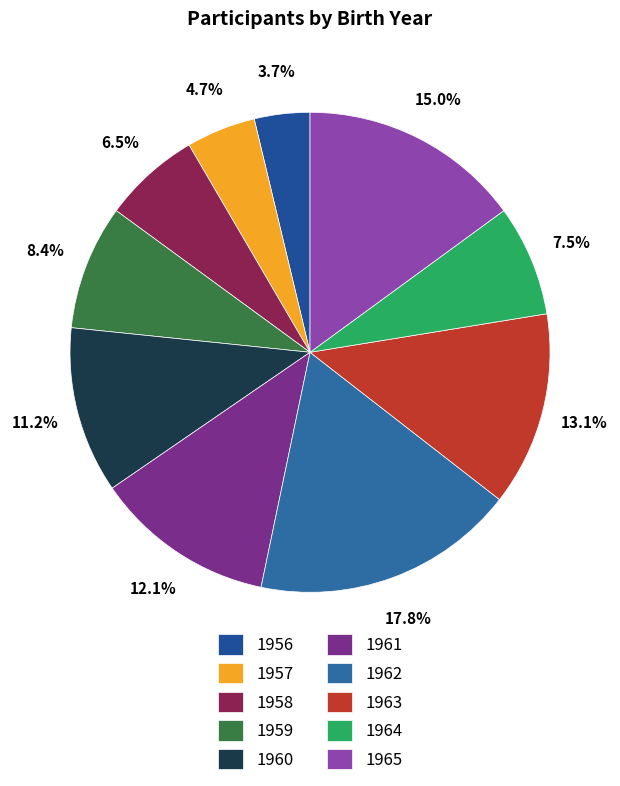

To the nearest percent, what is the difference between the largest and smallest slice percentages?

14%